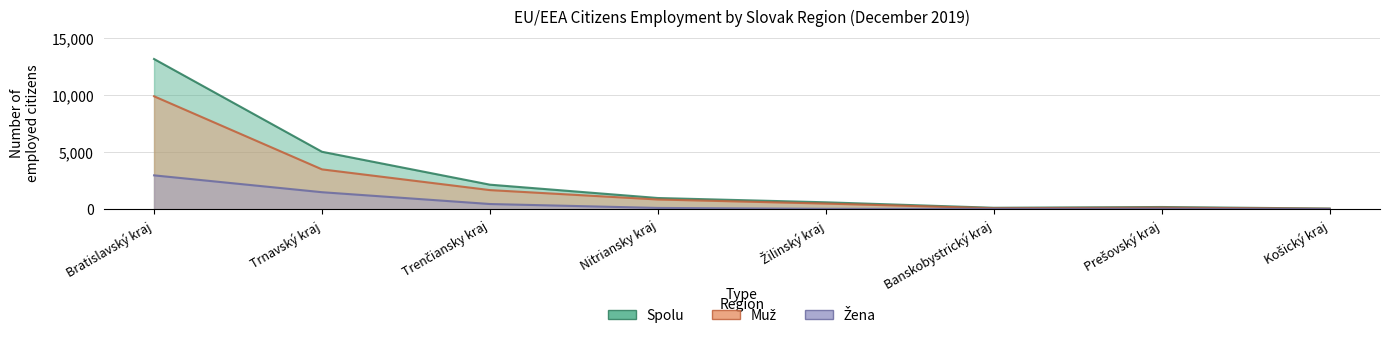

At which label does Spolu first exceed 991?

Bratislavský kraj